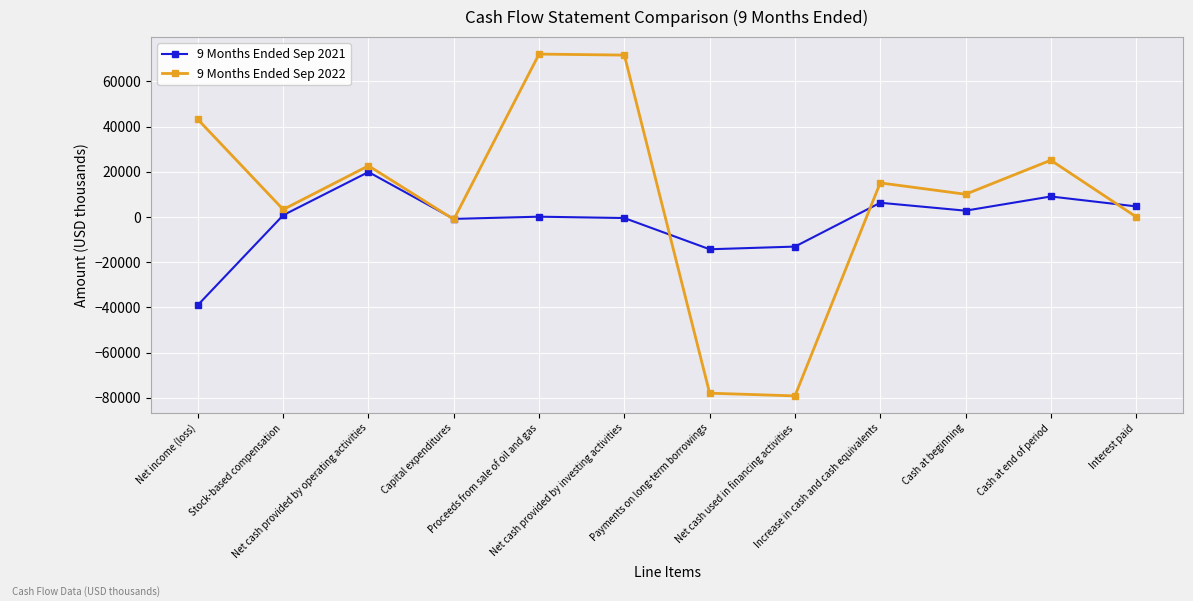

How many interior local valleys does the 9 Months Ended Sep 2022 series have?

4